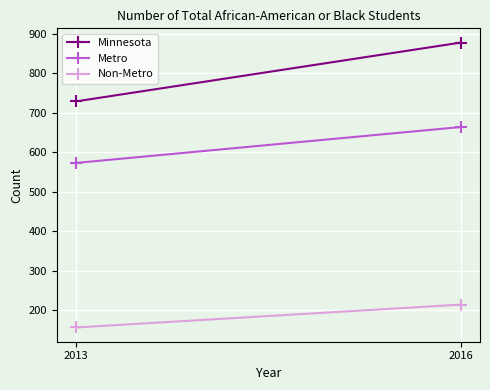

Count the number of categories in the chart.

2